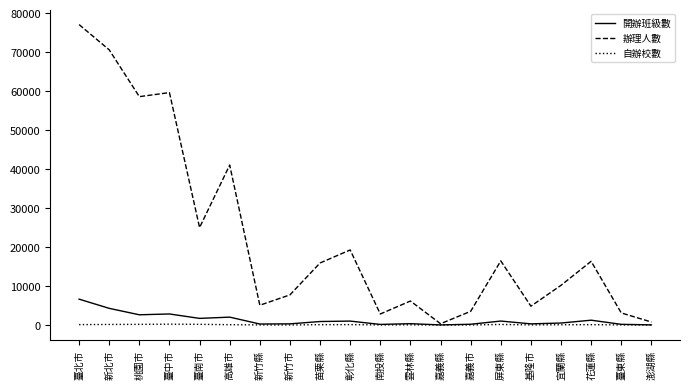

The value of 開辦班級數 at 高雄市 is 2029. True or false?

True